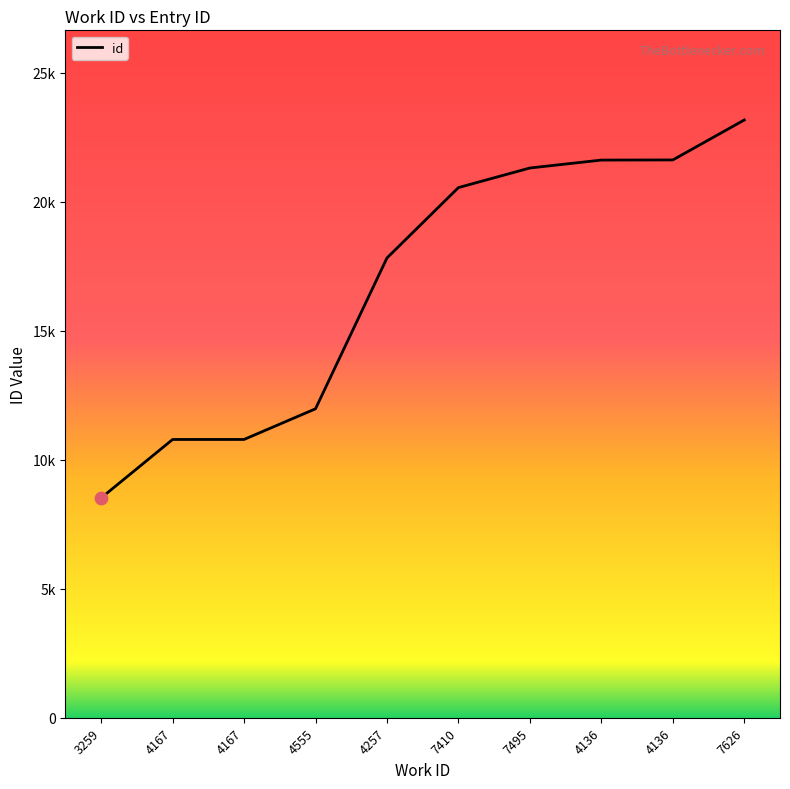

Approximately how many times larger is the value at 4136 compared to 4167?

2.0